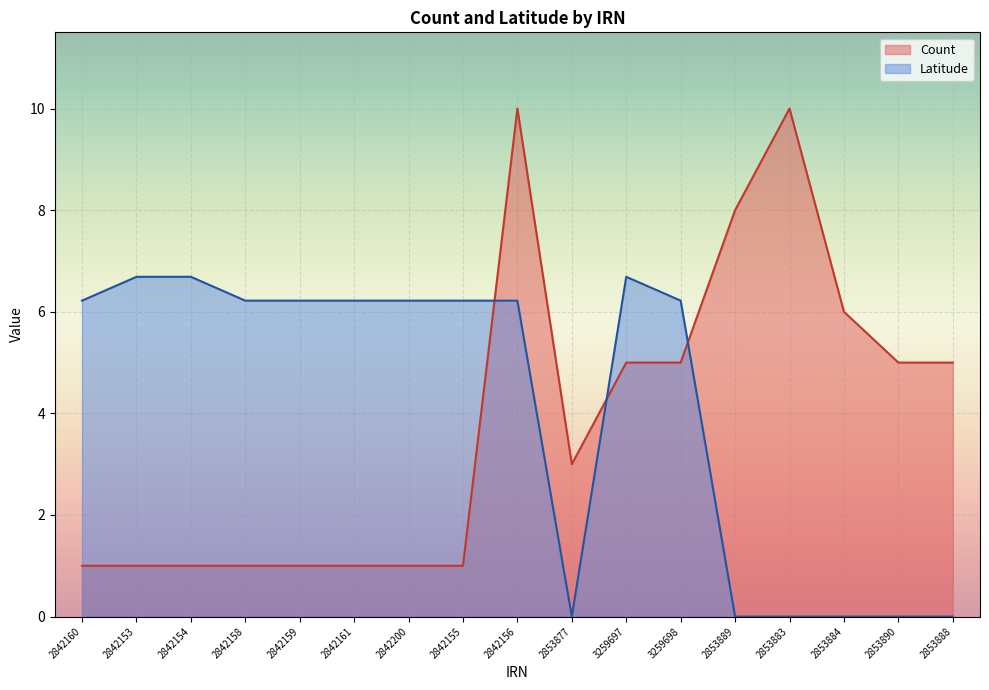

Between 2842155 and 2842156, which series saw the biggest shift?

Count